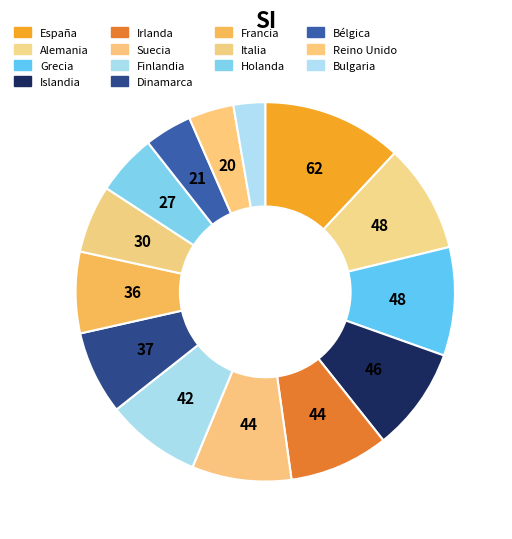

How many slices are in this pie chart?

14